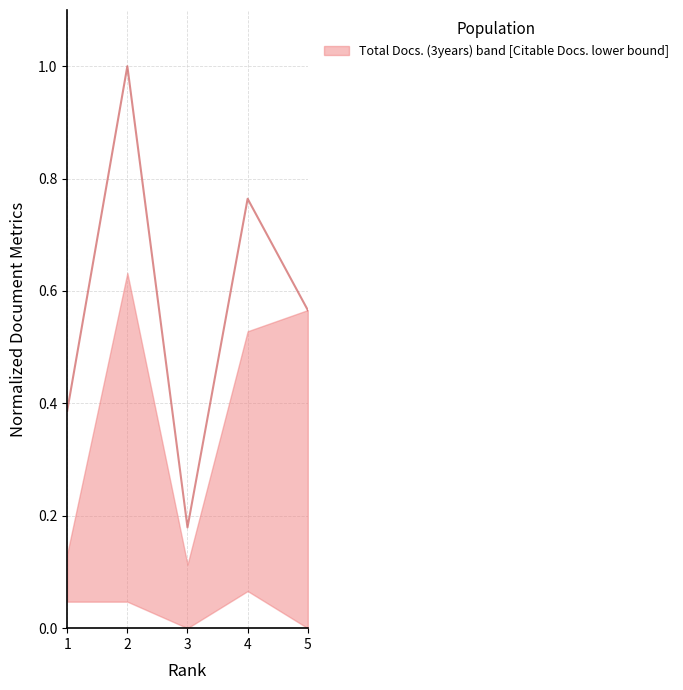

What is the value of the 5th point from the left?

0.6